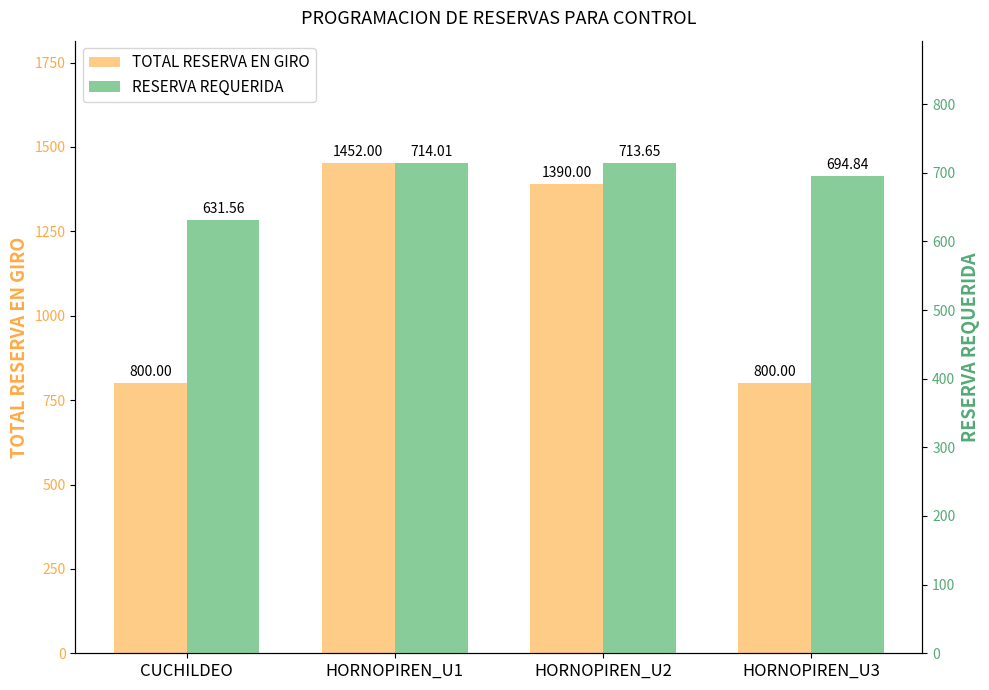

What is the difference between the RESERVA REQUERIDA values at CUCHILDEO and HORNOPIREN_U2?

82.1